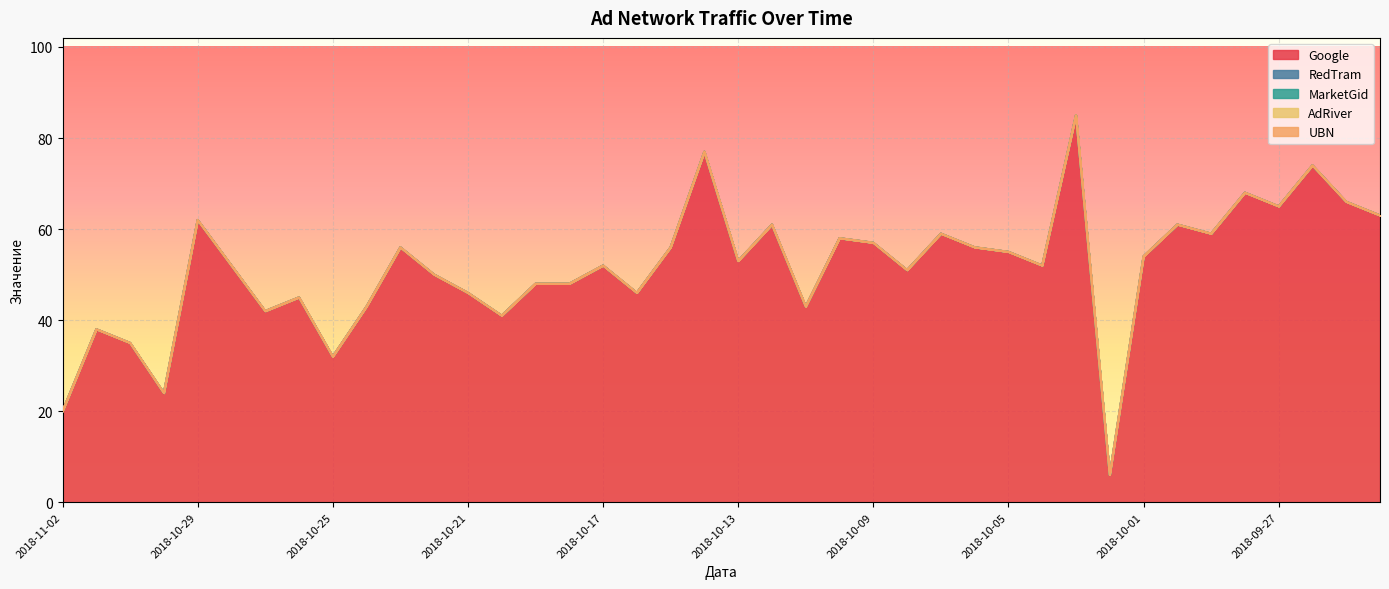

Count the number of data series in this chart.

5